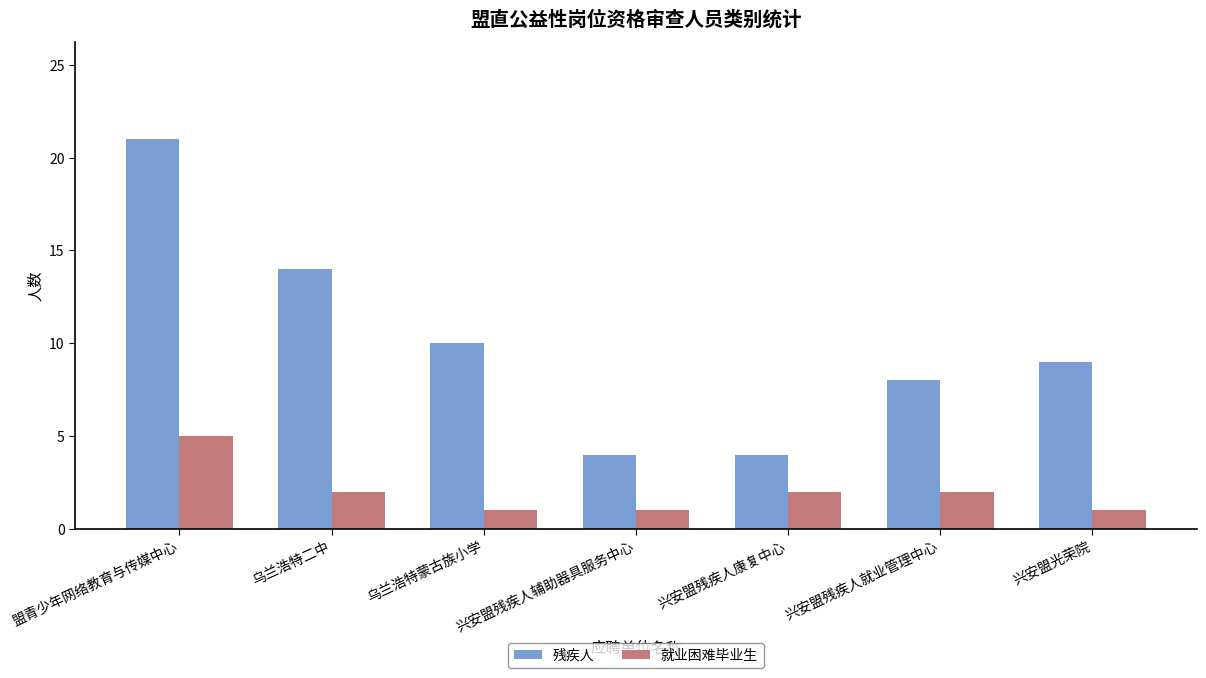

What value does the 残疾人 series have at 乌兰浩特二中?

14